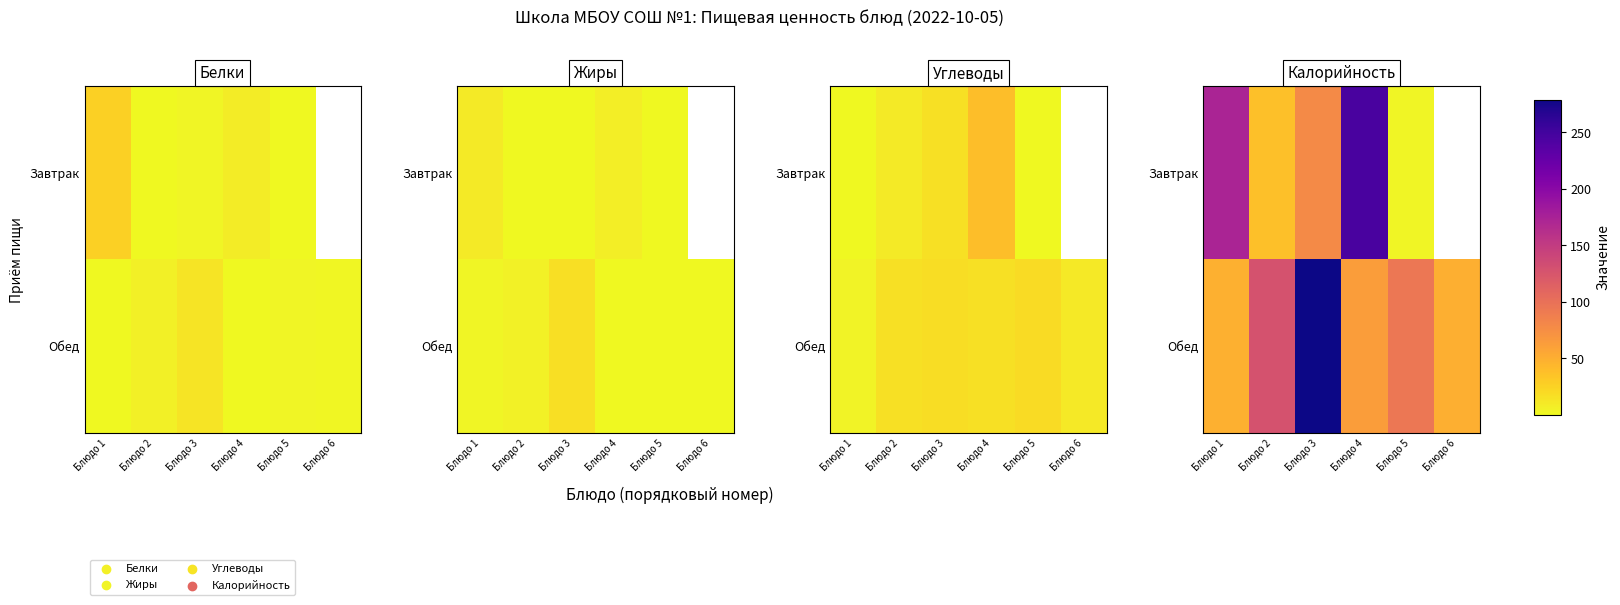

True or false: Обед has a value of 185.9 at Блюдо 2.

False